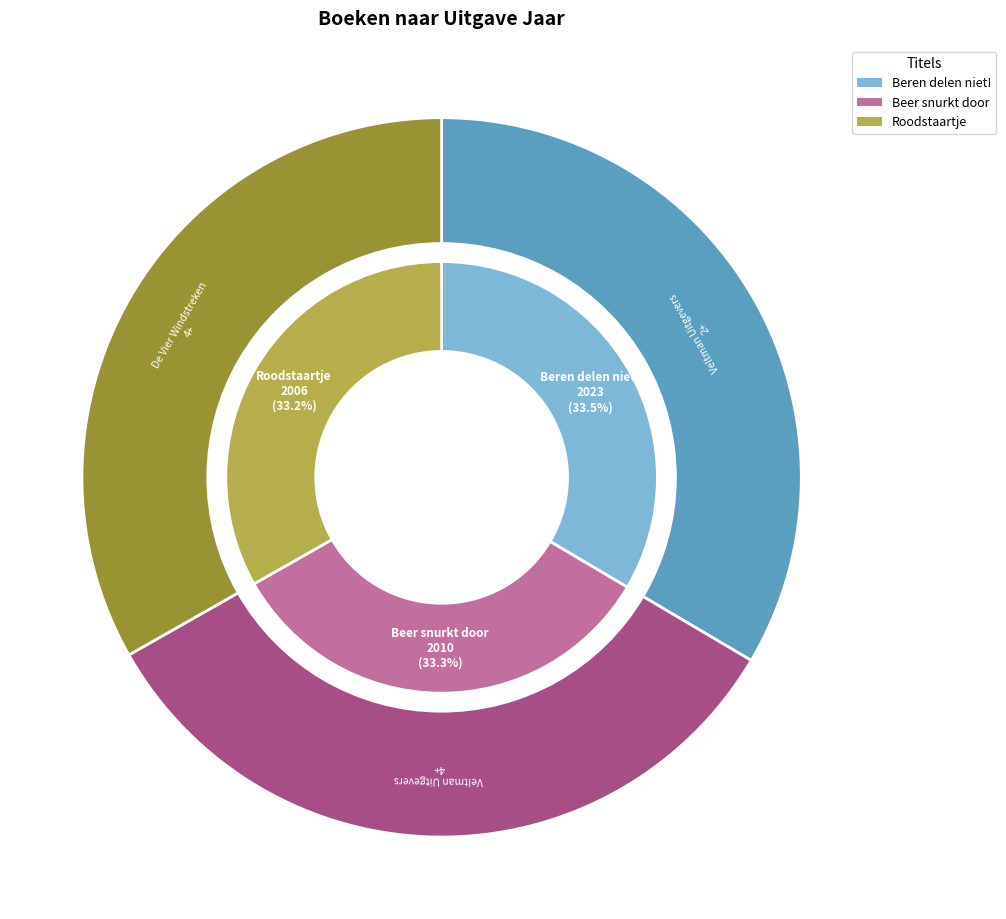

Rank the categories by value from highest to lowest.

Beren delen niet!, Beer snurkt door, Roodstaartje